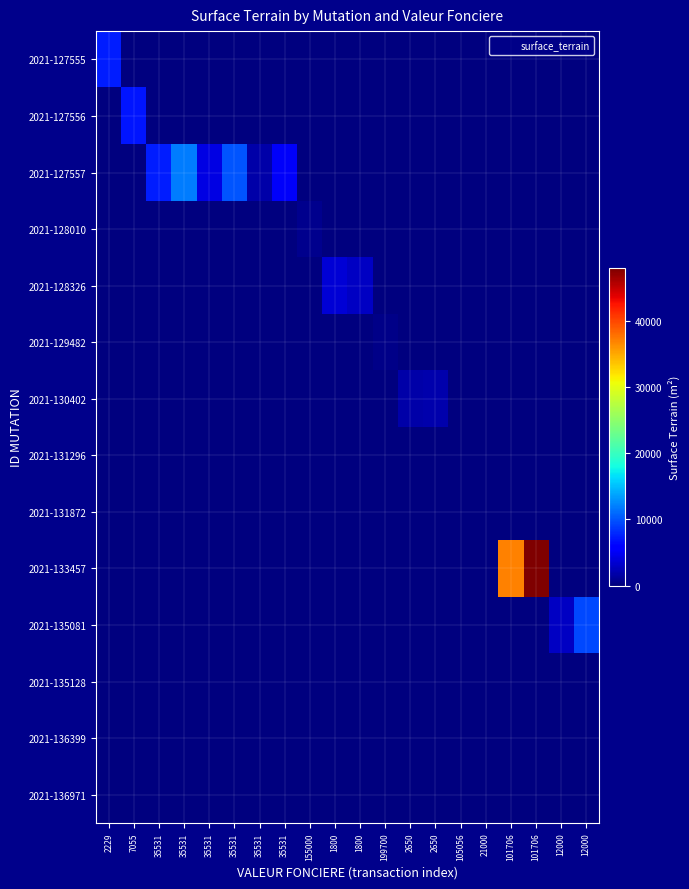

At how many categories does at least one series exceed 3326?

11